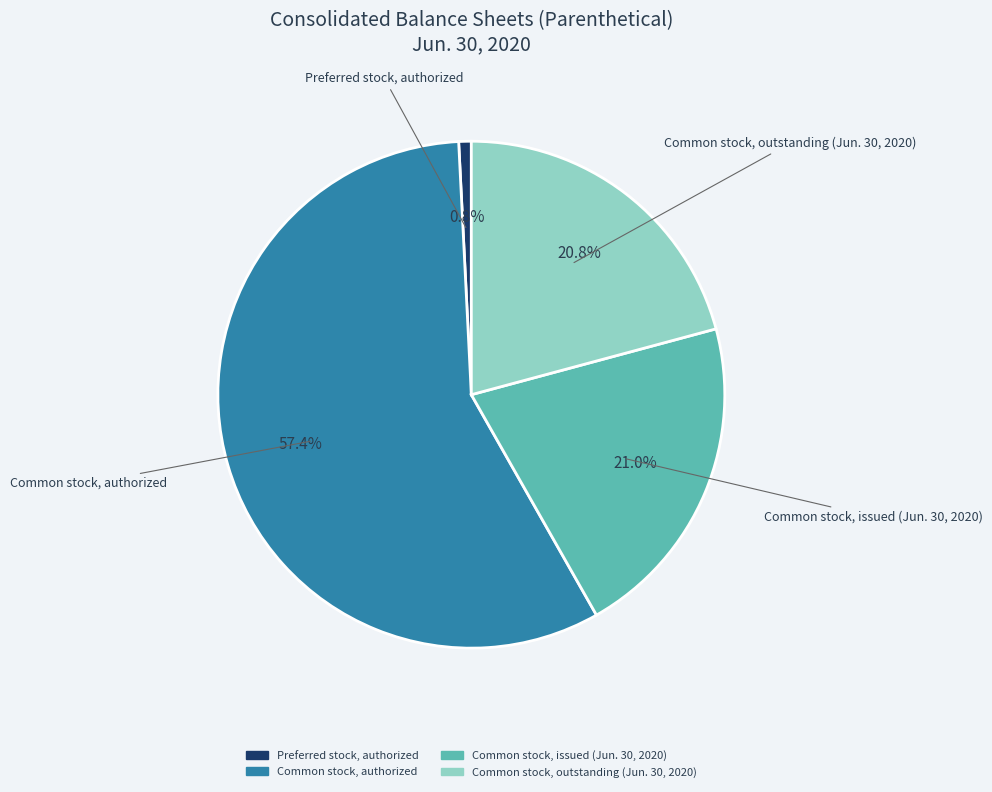

Does Common stock, issued (Jun. 30, 2020) represent more than half of the total?

No